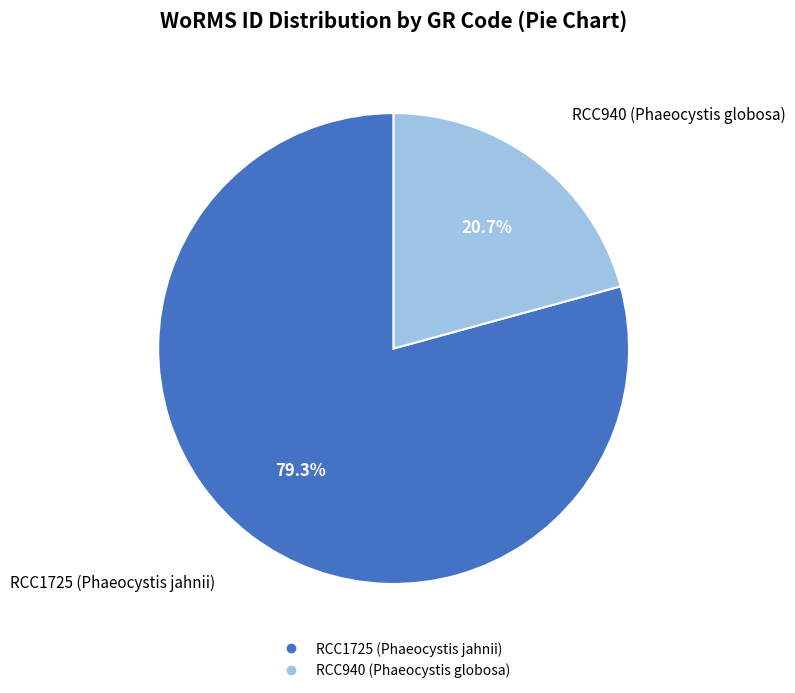

What is the total percentage of RCC940 (Phaeocystis globosa) and RCC1725 (Phaeocystis jahnii)?

100.0%